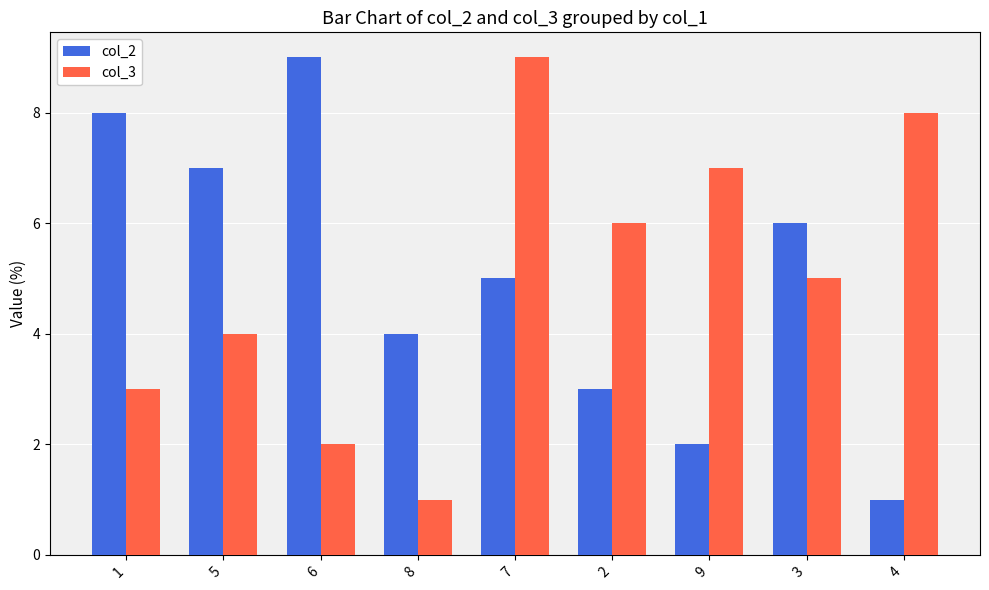

At which category is the sum across all series the highest?

7